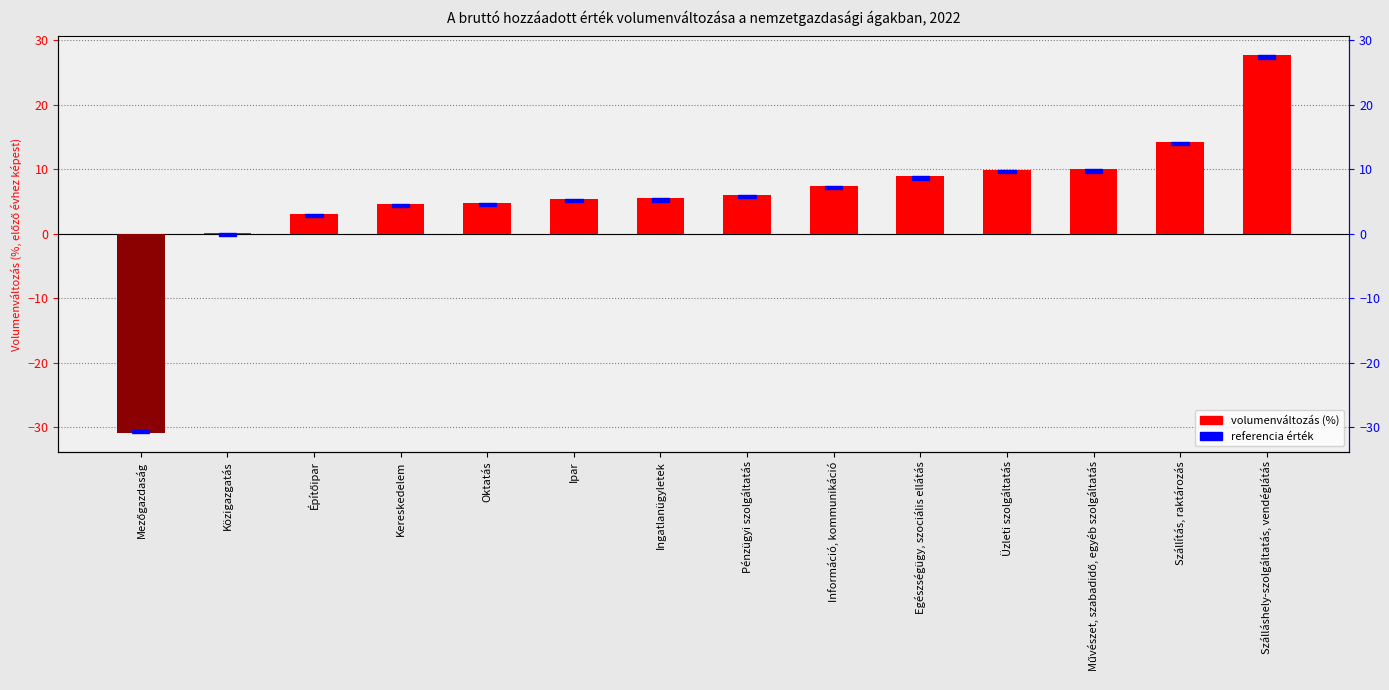

How many values are below 6?

7